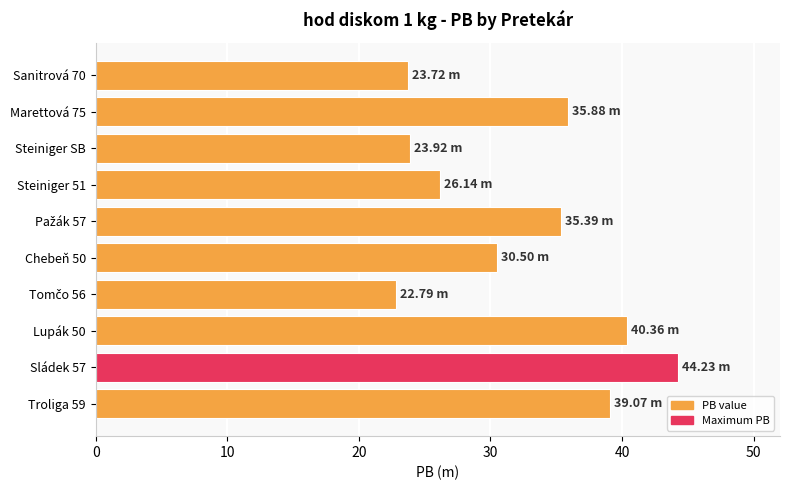

What is the average value?

32.2